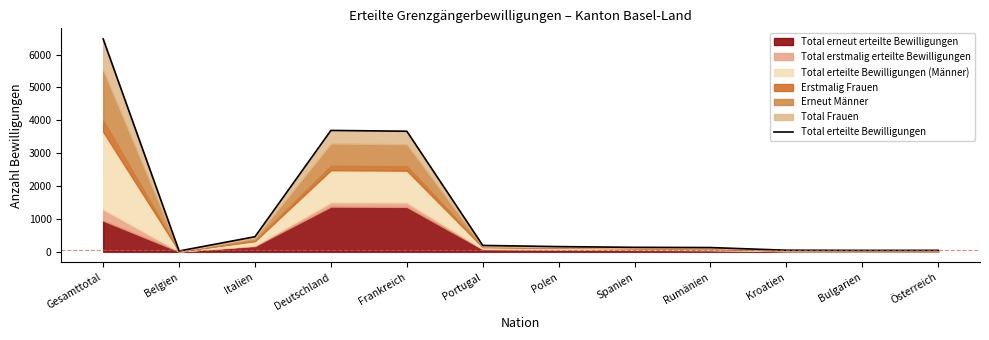

At which category does the data reach its first local peak?

Deutschland